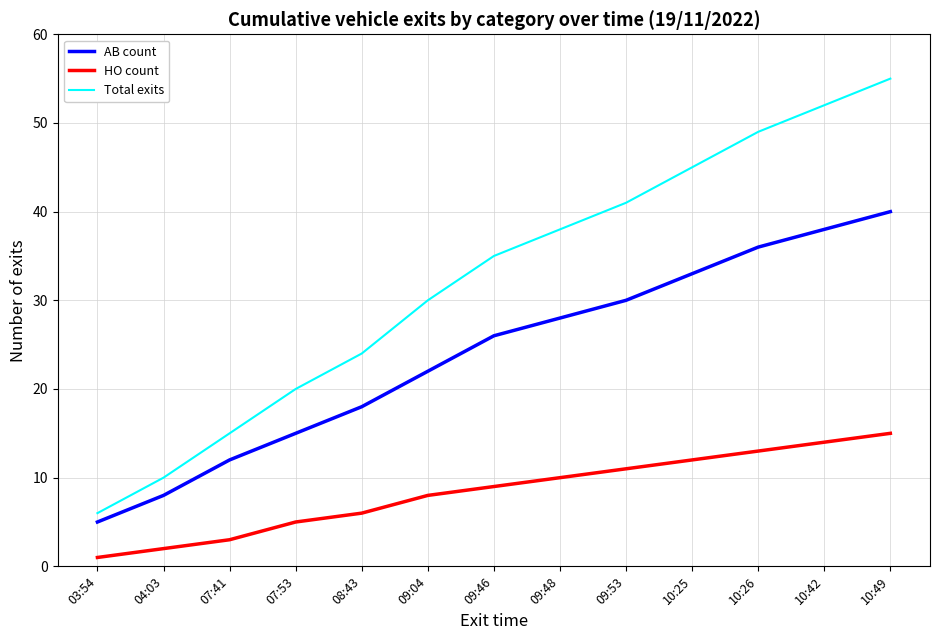

Rank the categories by Total exits value from lowest to highest.

03:54, 04:03, 07:41, 07:53, 08:43, 09:04, 09:46, 09:48, 09:53, 10:25, 10:26, 10:42, 10:49